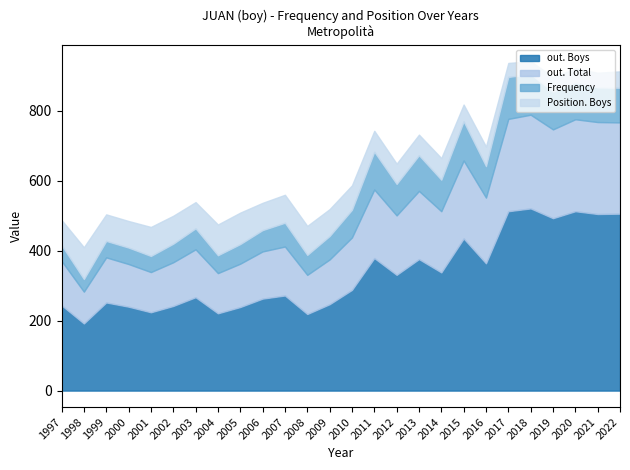

Which category has the lowest value in the Frequency series?

1998